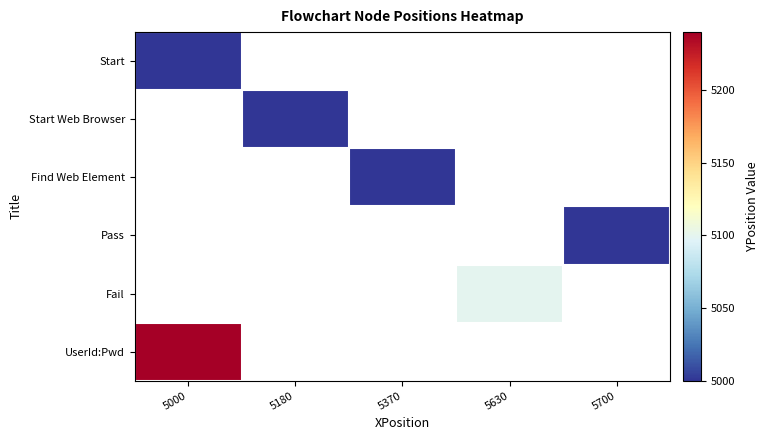

What is the minimum value shown in the chart?

5000.0